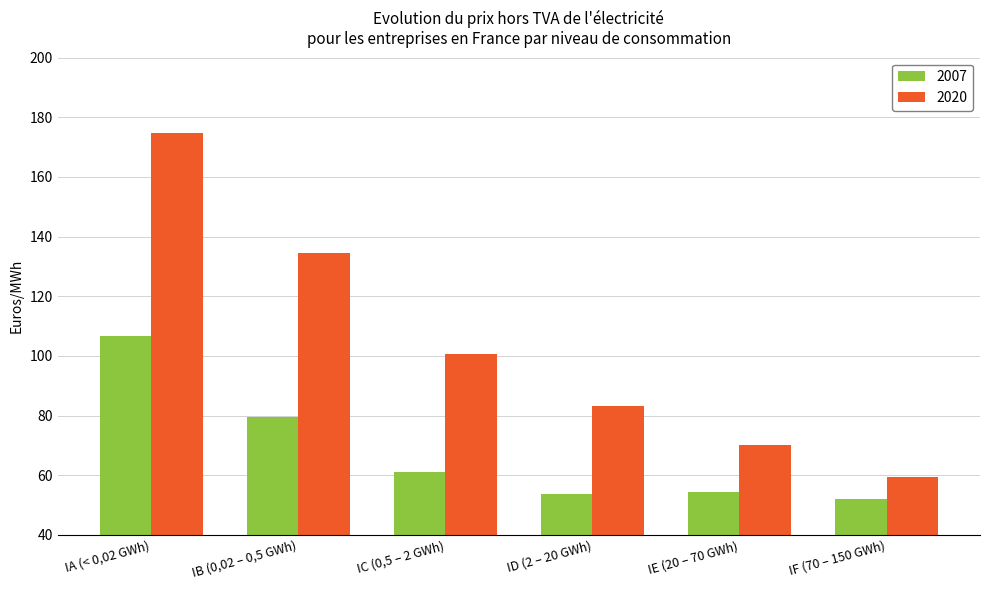

What are all the series names shown in the legend?

2007, 2020